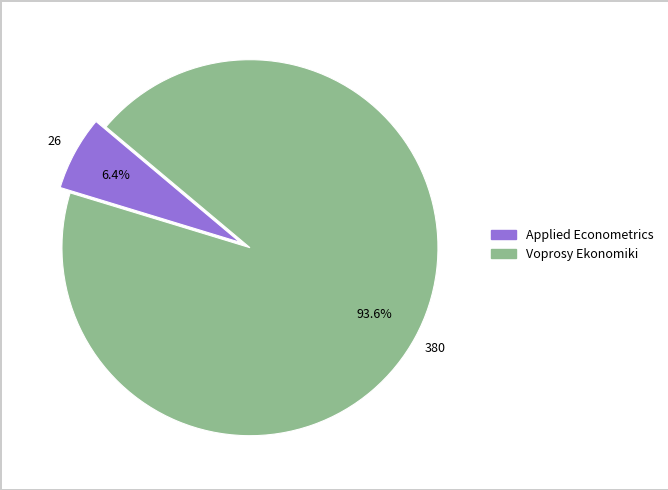

To the nearest percent, what percentage of the pie is Voprosy Ekonomiki?

94%